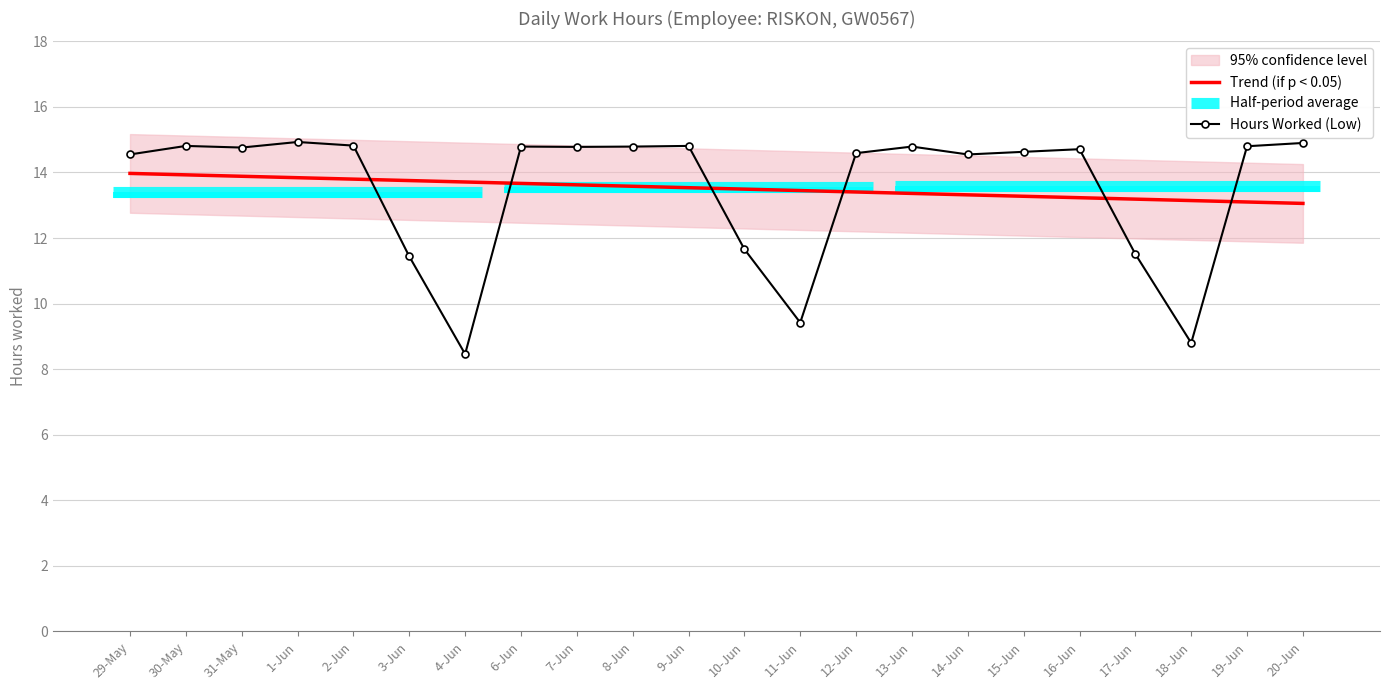

What is the change in value from 30-May to 20-Jun?

+0.1